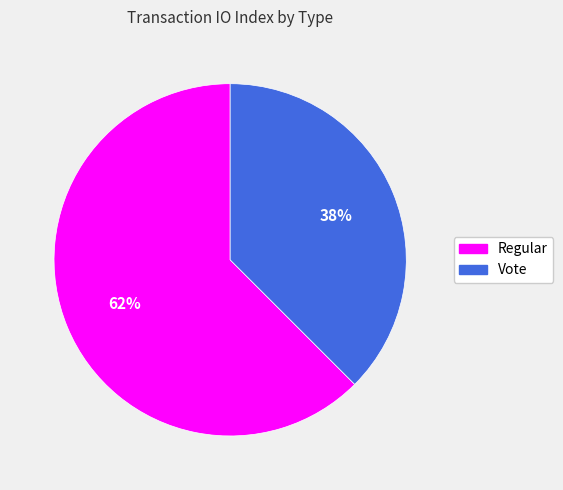

Combined, do Vote and Regular account for over 50%?

Yes